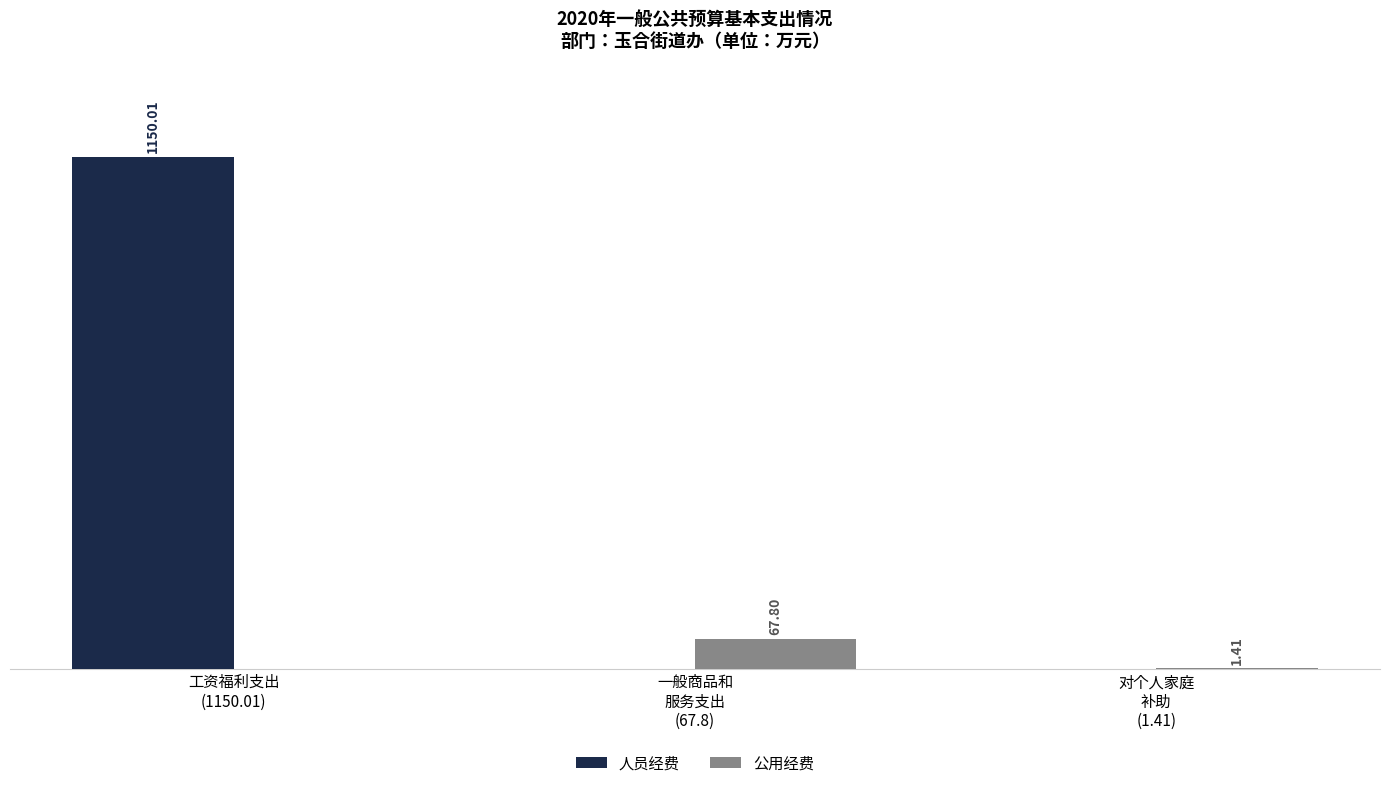

Which series changed the most between 一般商品和
服务支出
(67.8) and 对个人家庭
补助
(1.41)?

公用经费